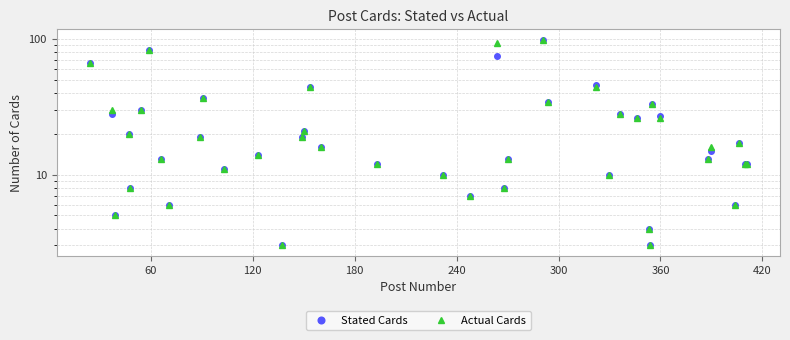

Is the value of Actual Cards at 0 greater than the value of Stated Cards at 28?

Yes